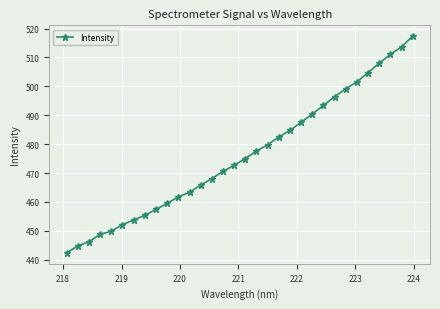

How many data points does each series have?

32